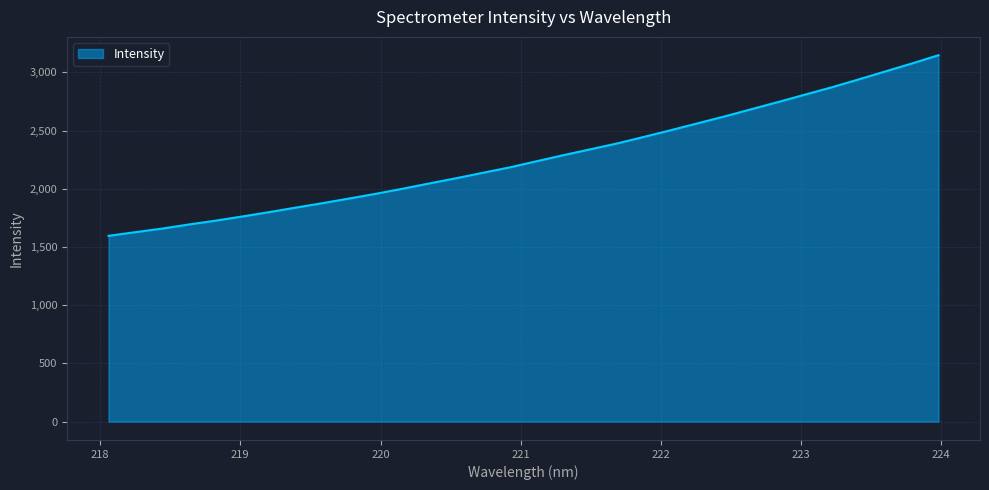

What is the maximum value shown in the chart?

3147.9